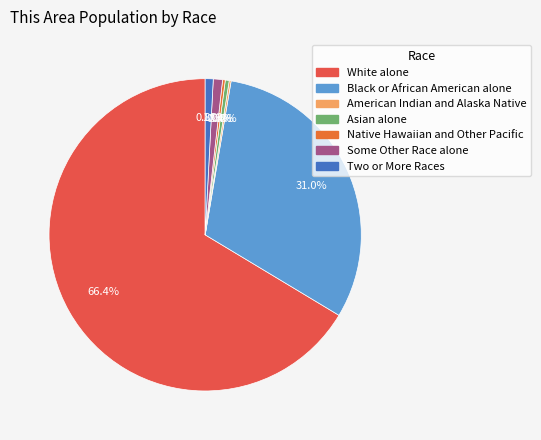

Which category has the smallest portion of the pie?

American Indian and Alaska Native